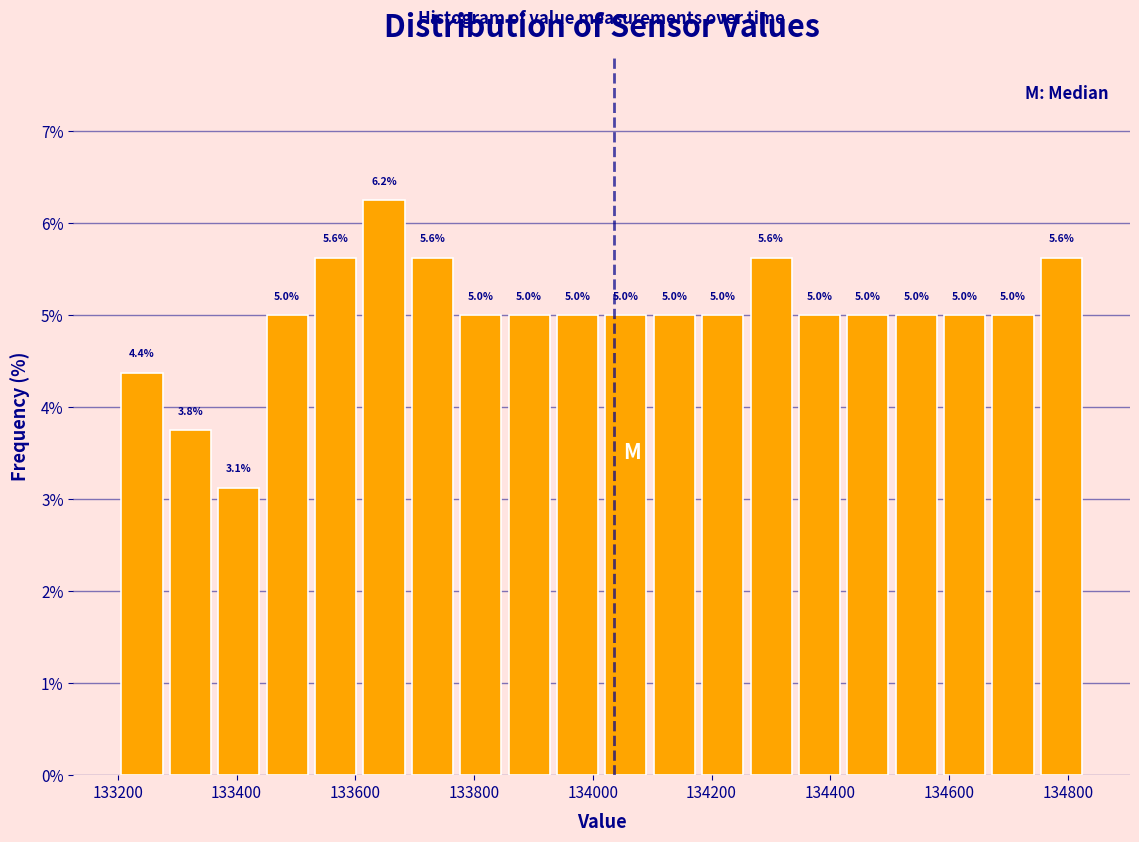

Over which range of the x-axis is the bar tallest?

133600 to 133680